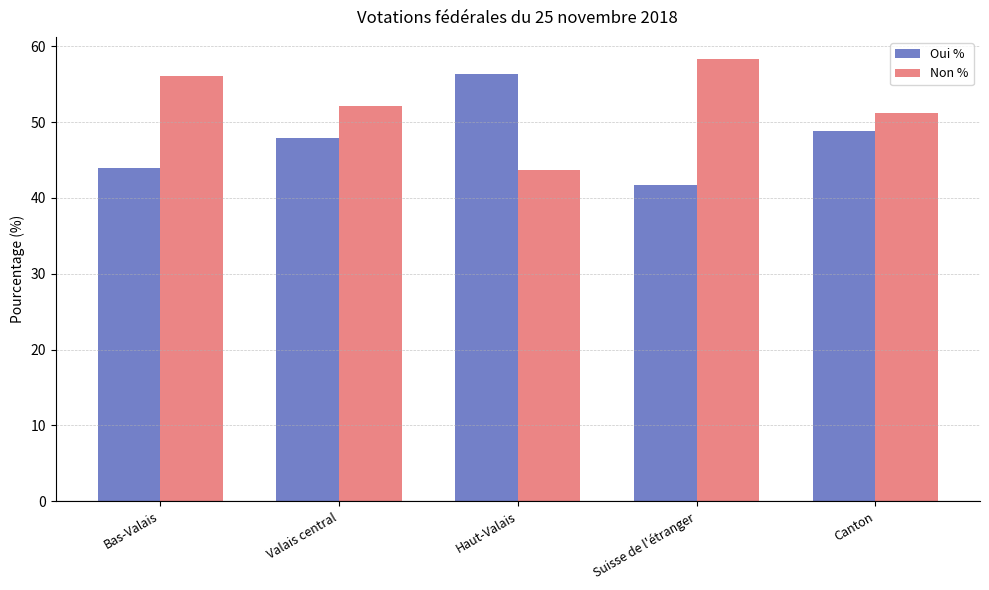

List the series in order of their overall mean, lowest first.

Oui %, Non %